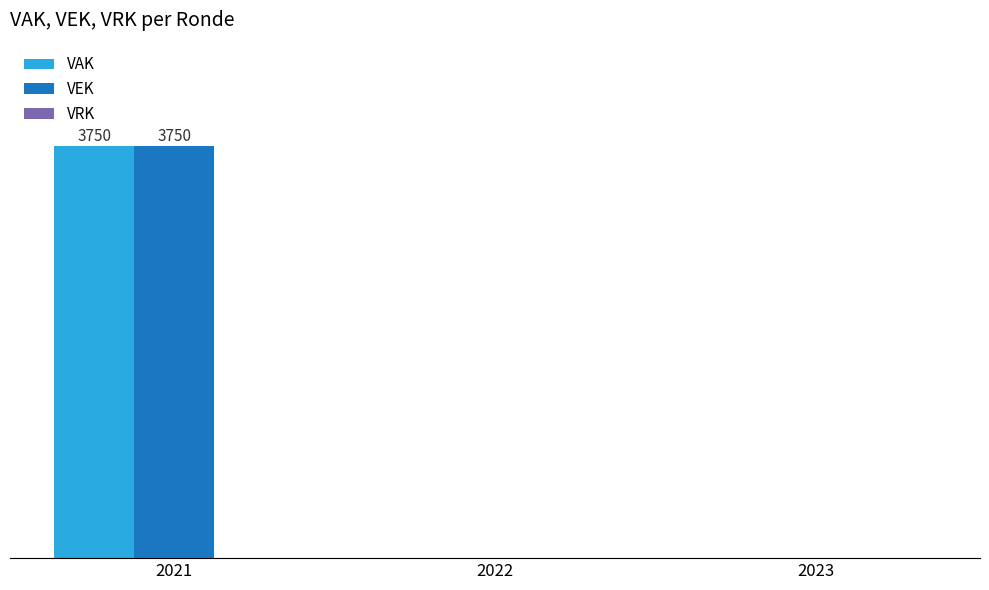

What is the average value of the VAK series?

1250